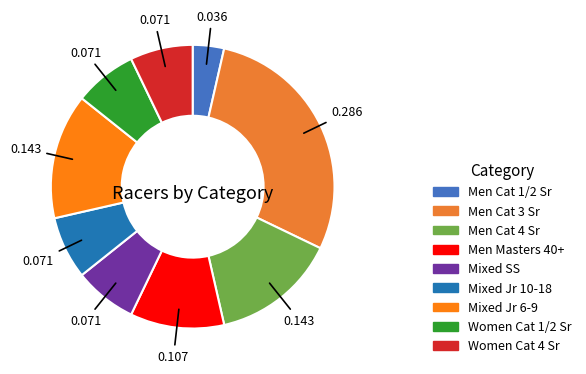

To the nearest percent, what is the difference between the largest and smallest slice percentages?

25%